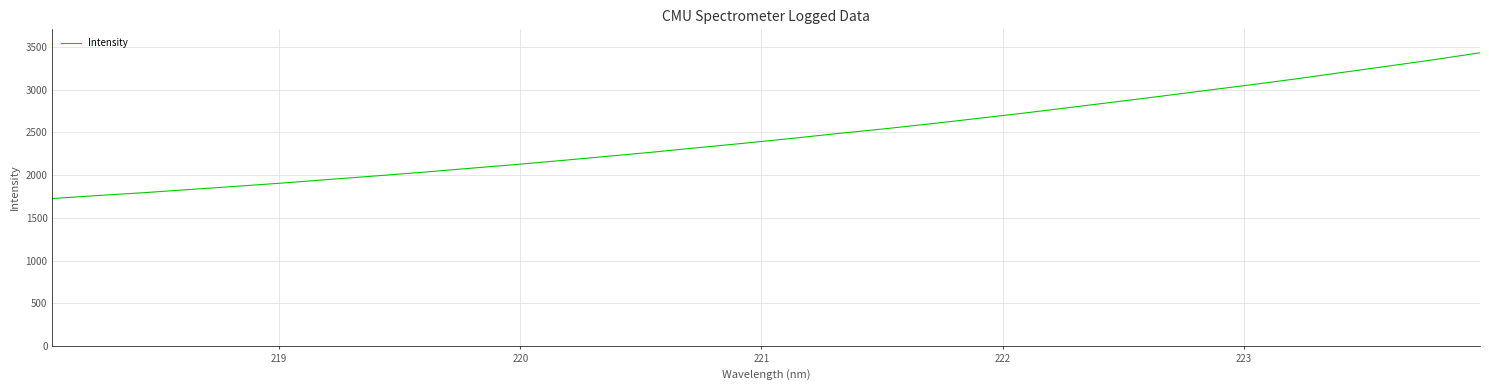

What is the difference between the maximum and minimum values?

1707.2